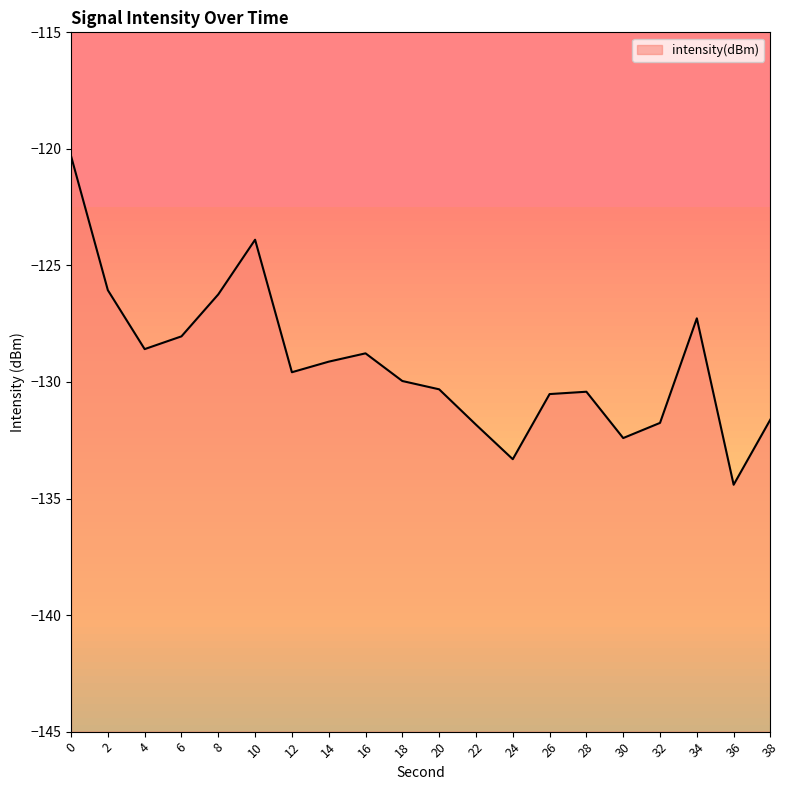

What is the maximum value shown in the chart?

-120.3